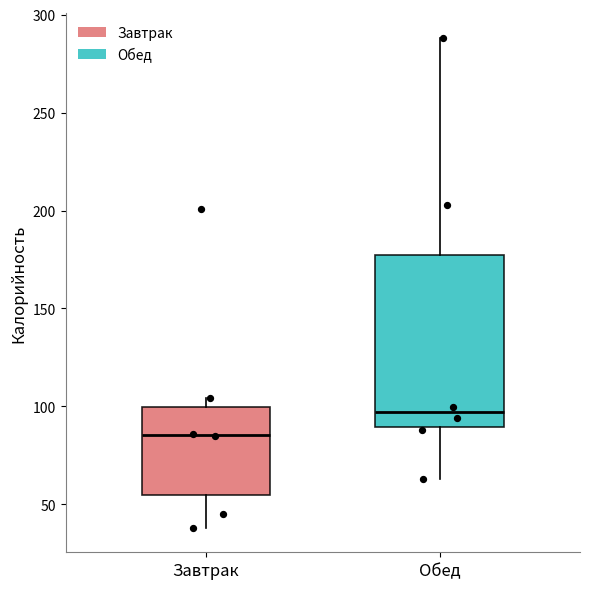

Which box's median line is the highest?

Обед